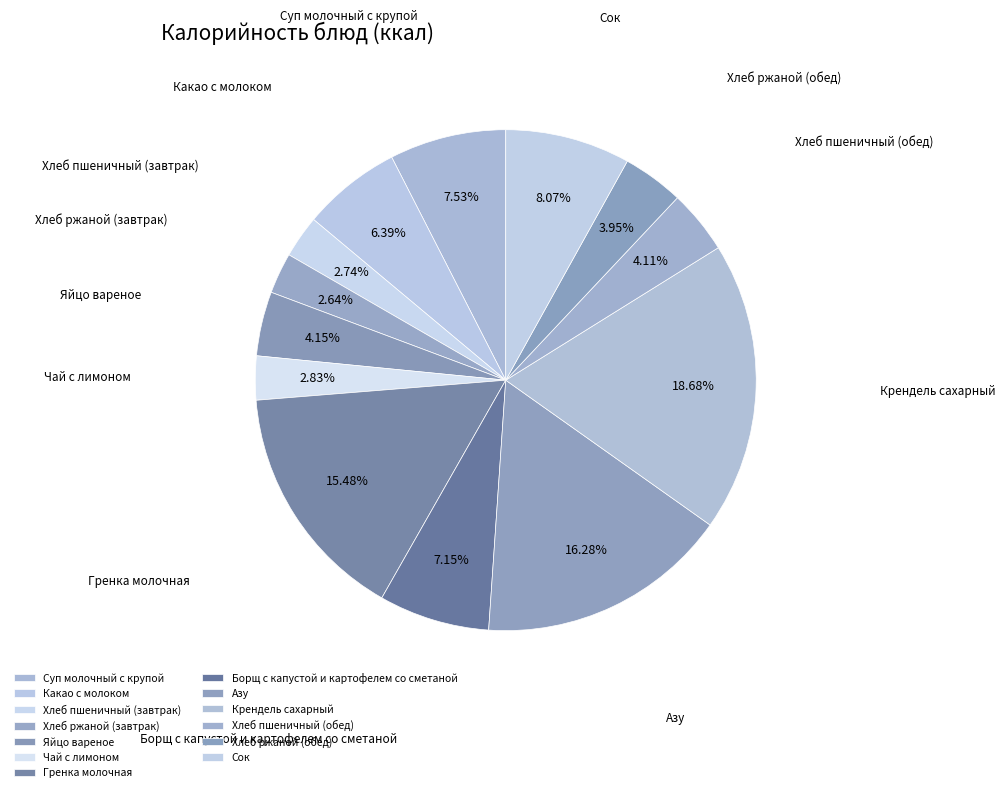

The Хлеб пшеничный (завтрак) slice represents 13% of the pie. True or false?

False